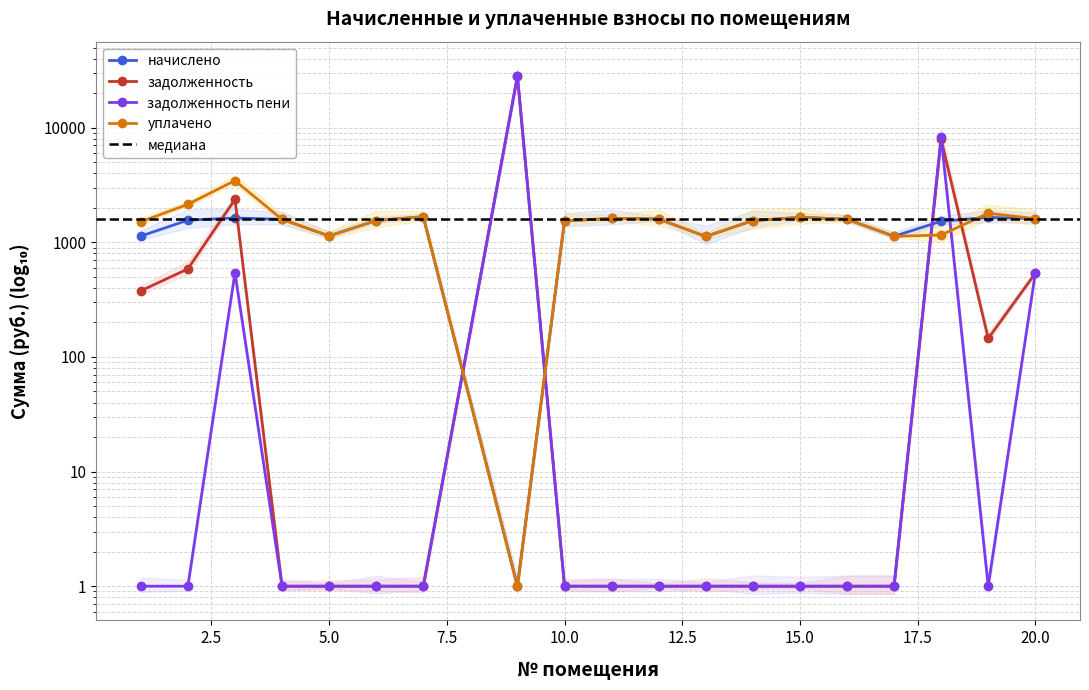

Which category has the lowest value in the уплачено series?

9